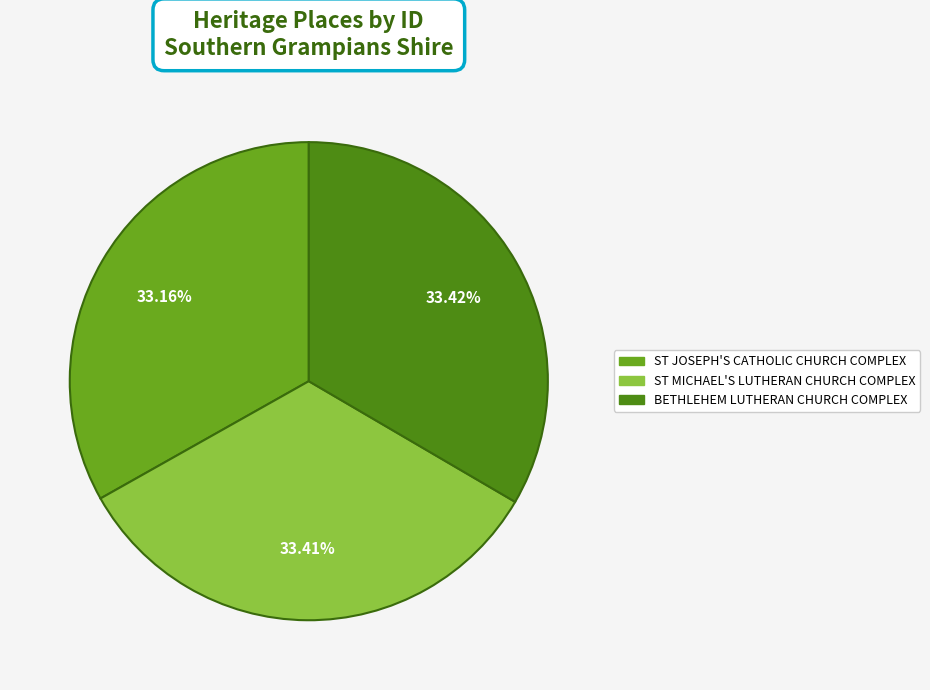

Is it true that BETHLEHEM LUTHERAN CHURCH COMPLEX is 33% of the pie?

True